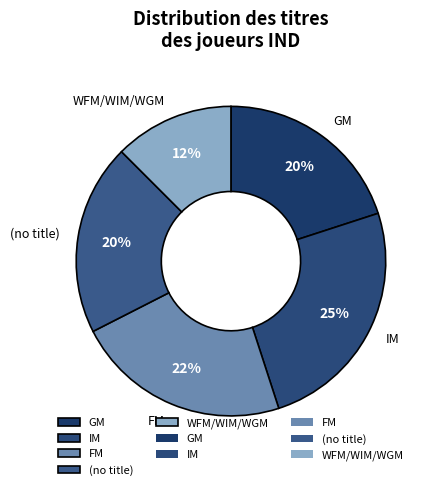

To the nearest percent, what is the combined percentage of GM and IM?

45%